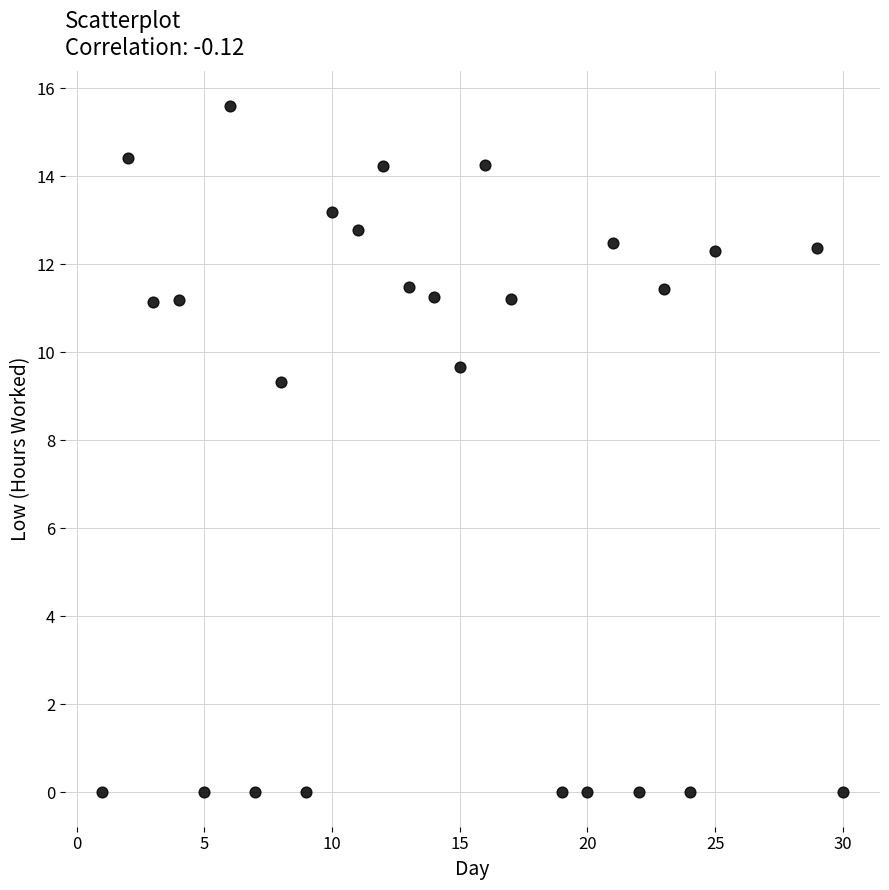

What is the range of X values (max minus min)?

29.0